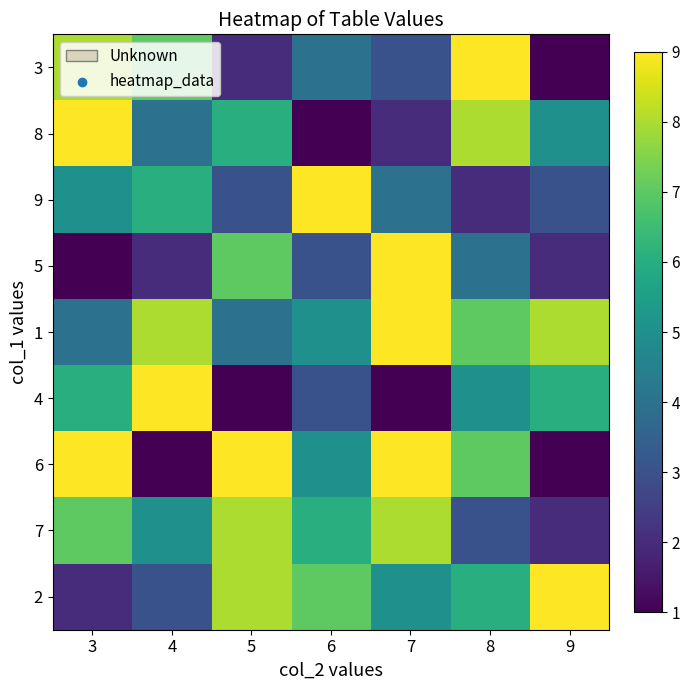

Reading right to left, what are all the values shown in this chart?

3: 9=1	8=9	7=3	6=4	5=2	4=7	3=8
8: 9=5	8=8	7=2	6=1	5=6	4=4	3=9
9: 9=3	8=2	7=4	6=9	5=3	4=6	3=5
5: 9=2	8=4	7=9	6=3	5=7	4=2	3=1
1: 9=8	8=7	7=9	6=5	5=4	4=8	3=4
4: 9=6	8=5	7=1	6=3	5=1	4=9	3=6
6: 9=1	8=7	7=9	6=5	5=9	4=1	3=9
7: 9=2	8=3	7=8	6=6	5=8	4=5	3=7
2: 9=9	8=6	7=5	6=7	5=8	4=3	3=2